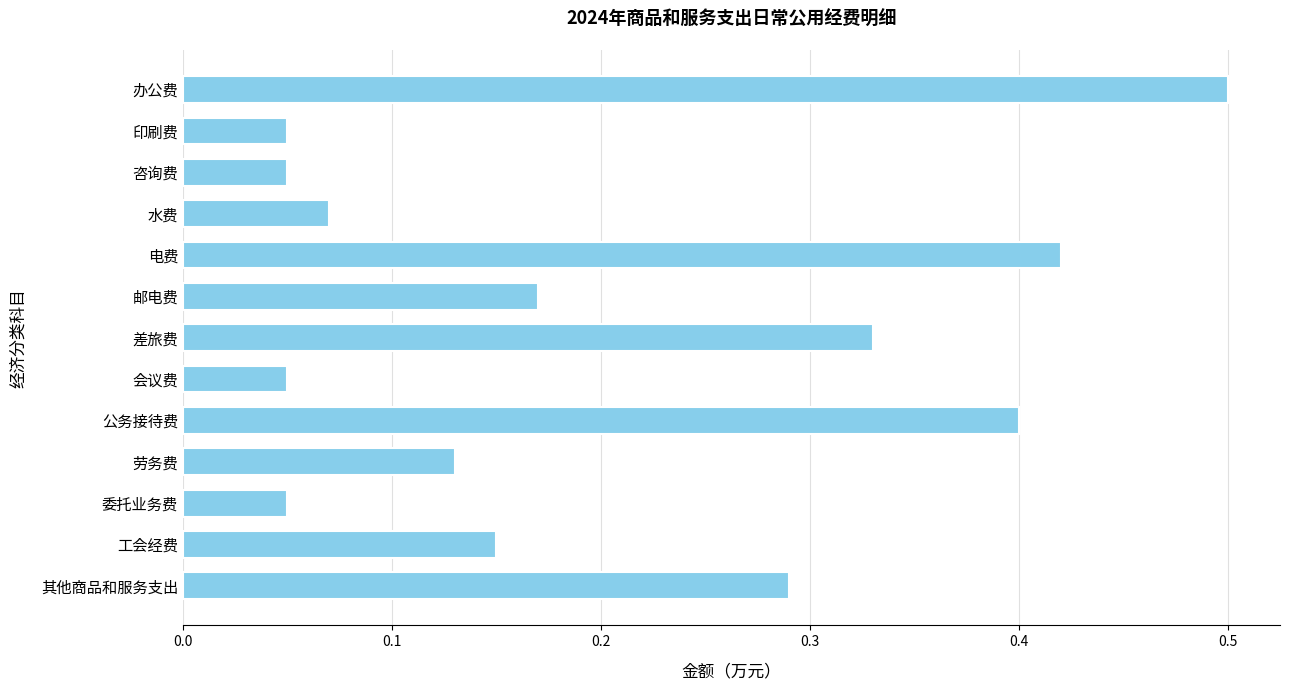

What is the label of the 10th bar from the bottom?

水费